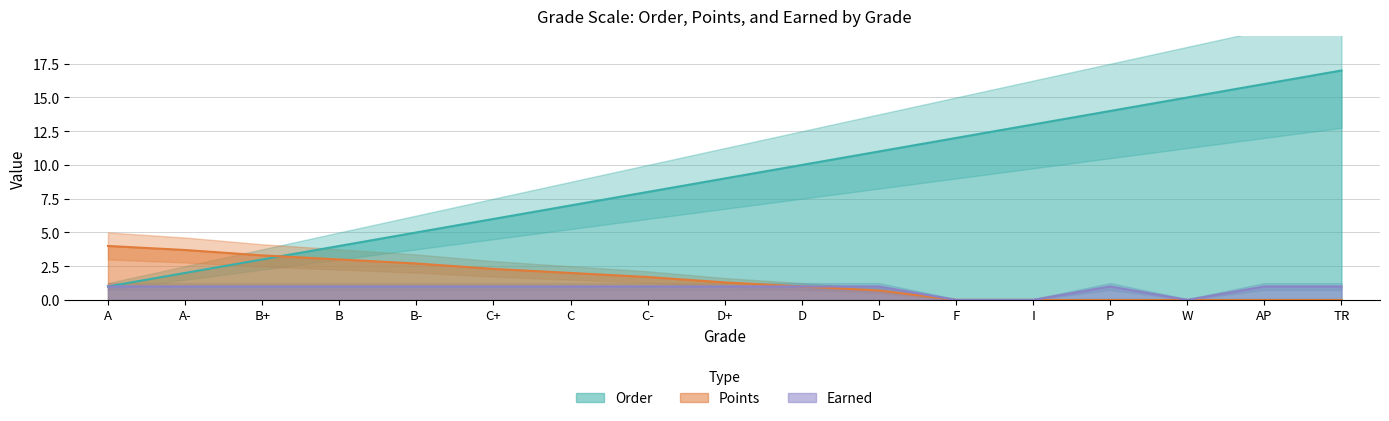

What is the value of the Order point at the 10th from the left?

10.0